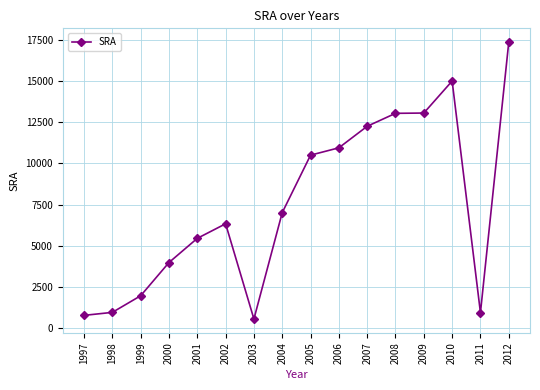

At which category does the data reach its first local peak?

2002